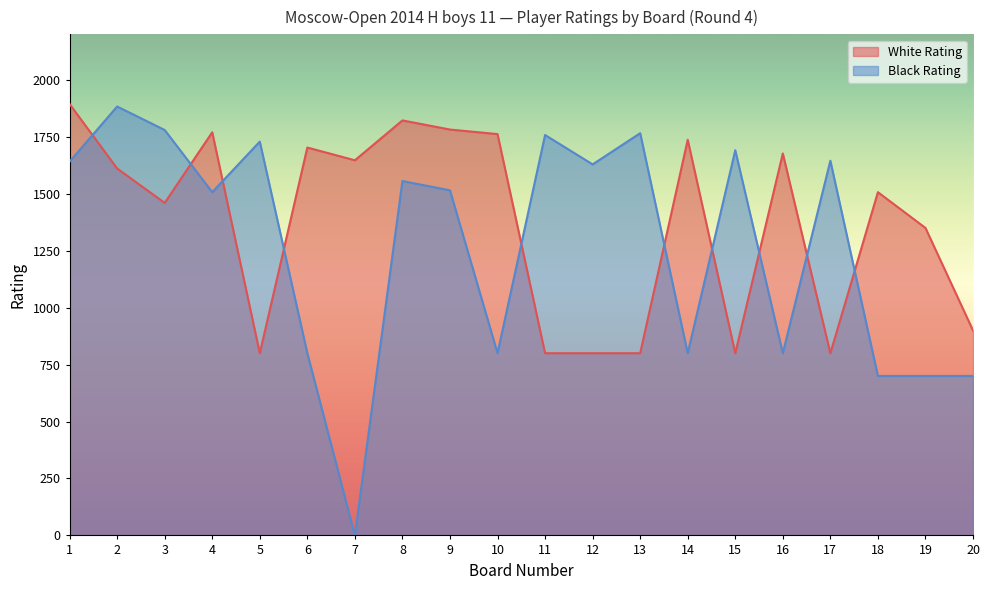

The White Rating series shows 1426 at 17. True or false?

False